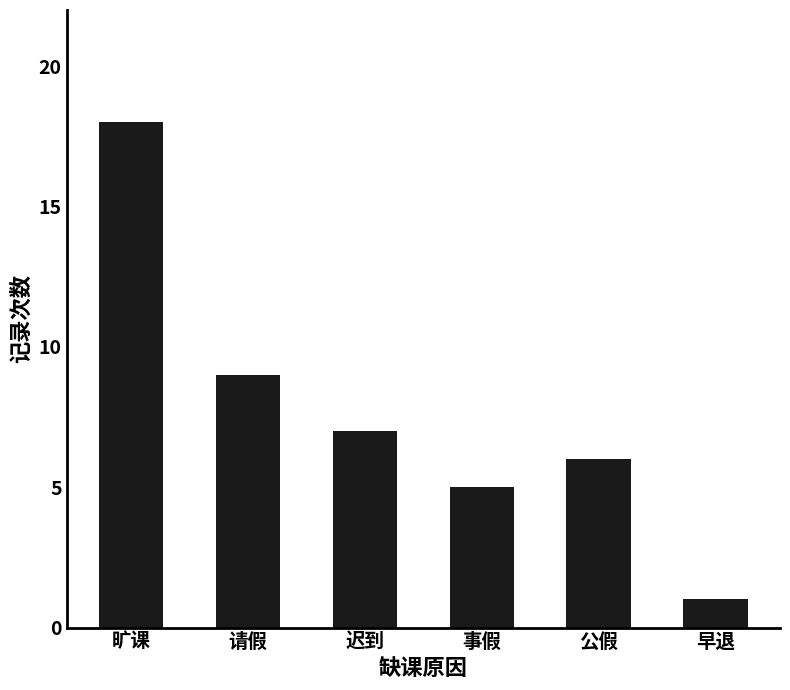

Where does the data first go above 7?

旷课